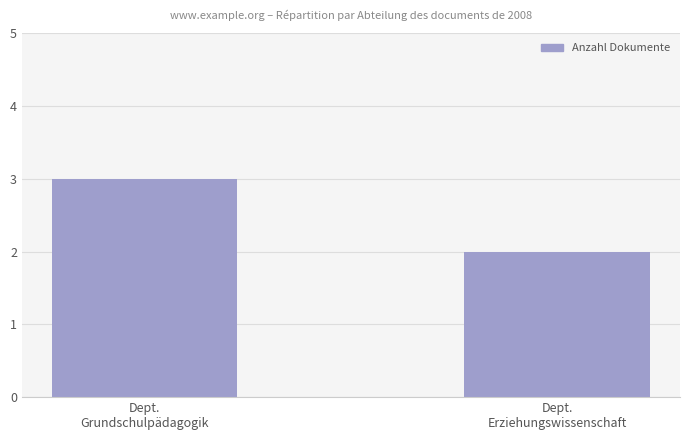

At which category does the chart reach its peak across all series?

Dept.
Grundschulpädagogik